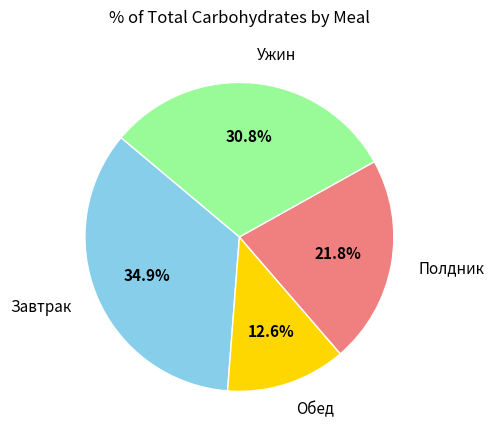

Is there any slice that represents more than half of the pie?

No